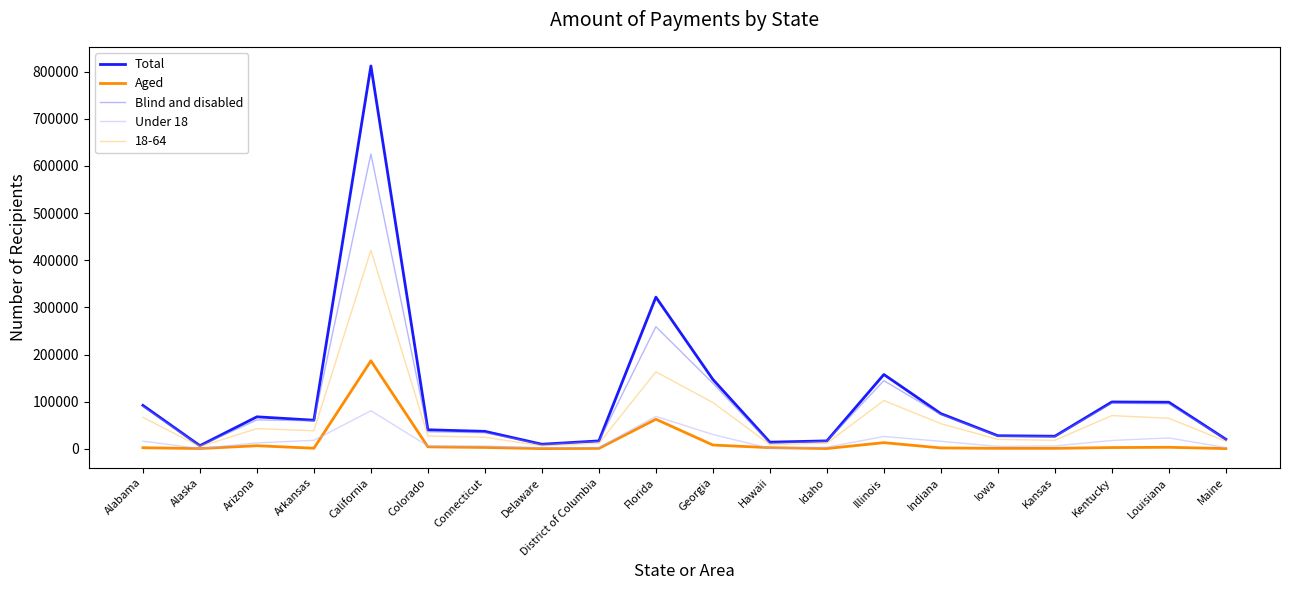

What is the lowest value of the Aged series?

472